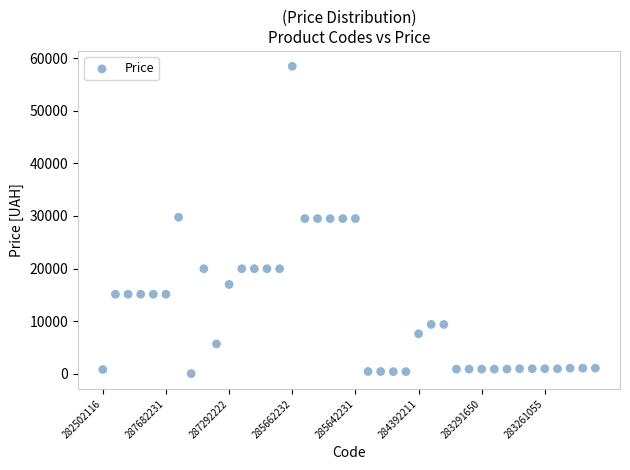

What is the range of Y values (max minus min)?

58394.5